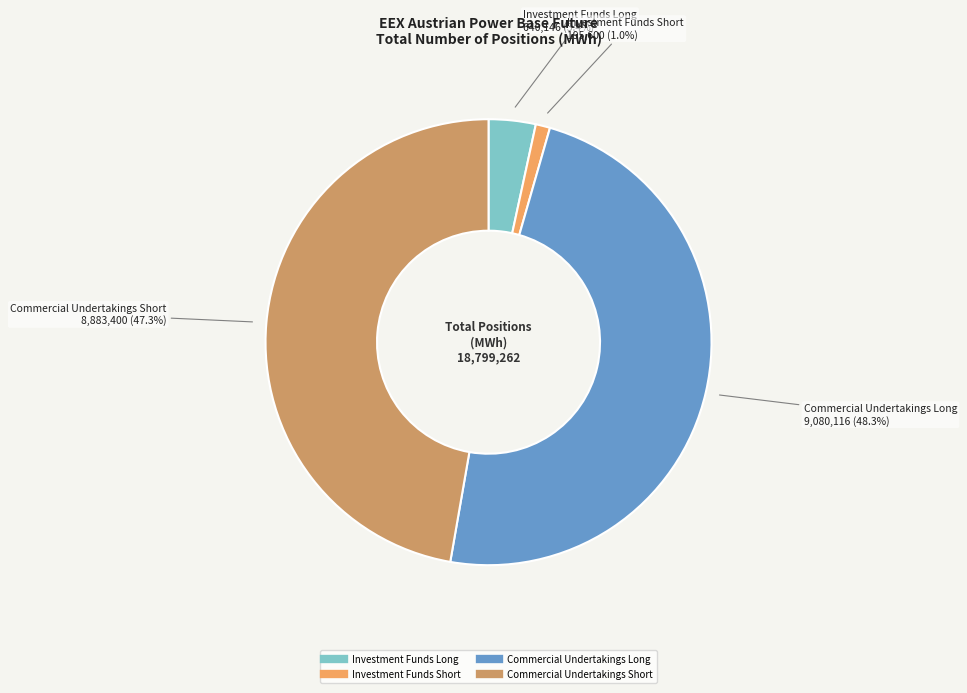

Is it true that Commercial Undertakings Long is 58% of the pie?

False